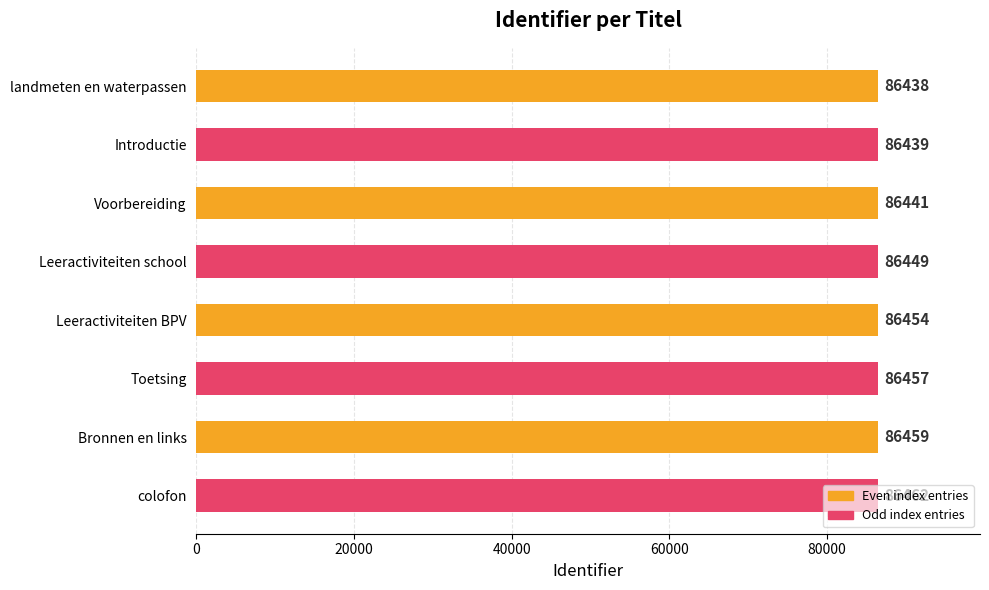

Read the value at Leeractiviteiten school.

86449